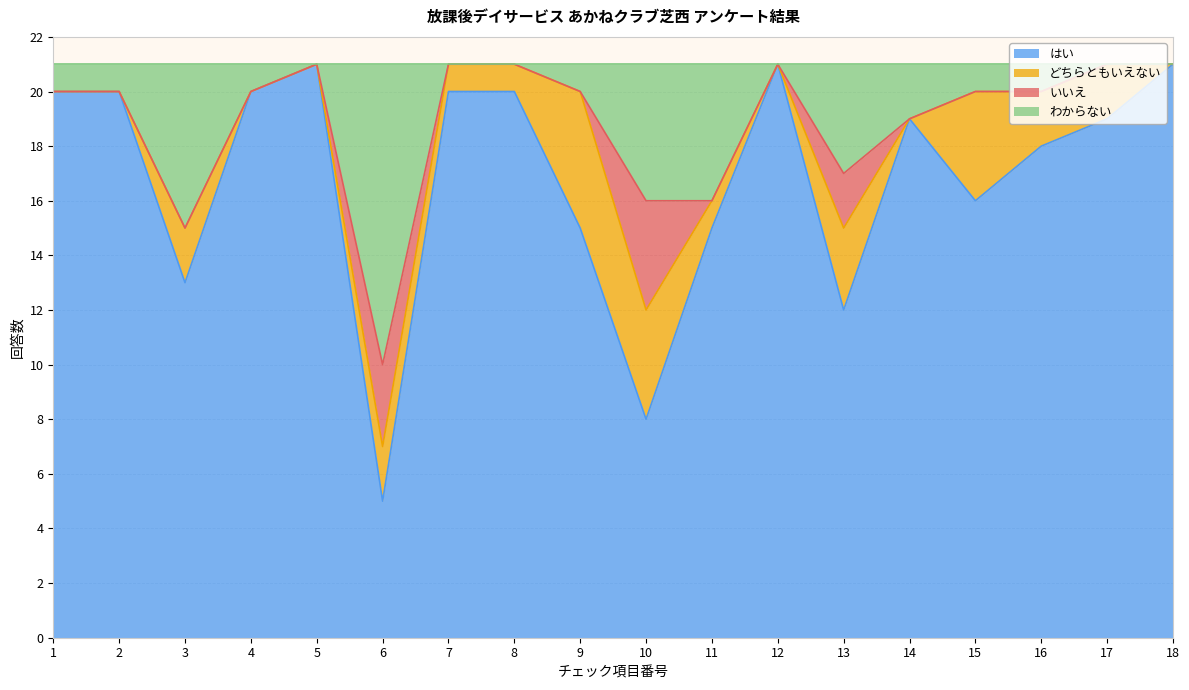

At how many categories does at least one series exceed 6?

18